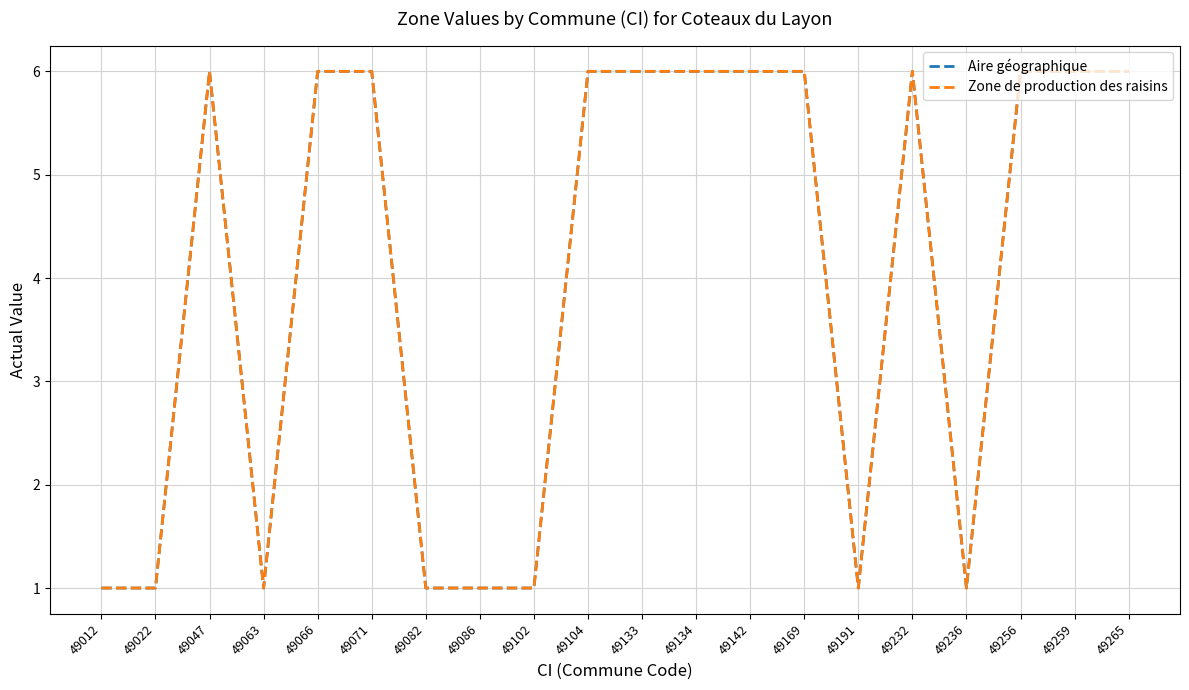

Reading right to left, list all the values displayed in this chart.

Aire géographique: 49265=6	49259=6	49256=6	49236=1	49232=6	49191=1	49169=6	49142=6	49134=6	49133=6	49104=6	49102=1	49086=1	49082=1	49071=6	49066=6	49063=1	49047=6	49022=1	49012=1
Zone de production des raisins: 49265=6	49259=6	49256=6	49236=1	49232=6	49191=1	49169=6	49142=6	49134=6	49133=6	49104=6	49102=1	49086=1	49082=1	49071=6	49066=6	49063=1	49047=6	49022=1	49012=1